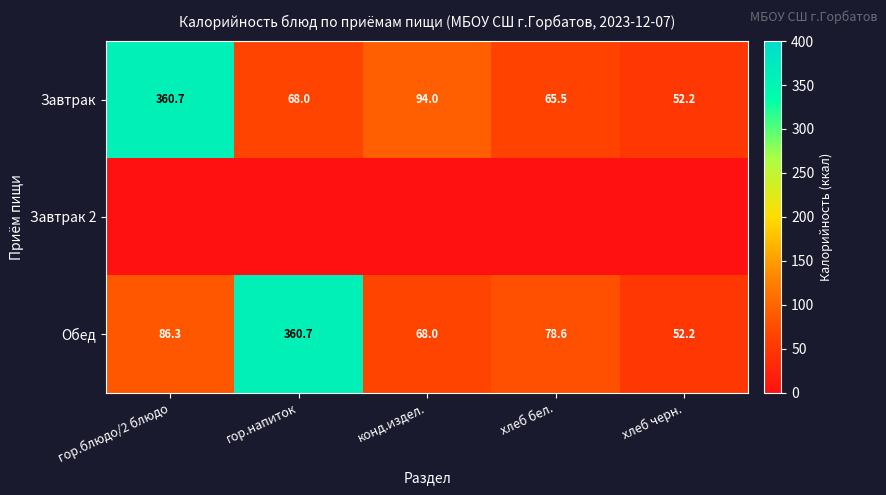

How many categories are shown in the chart?

5